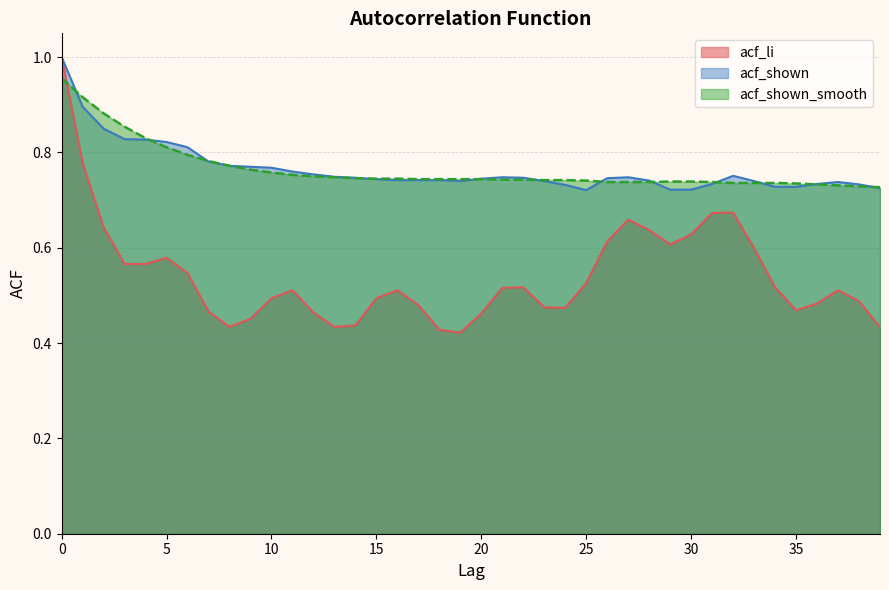

Reading right to left, list all the values displayed in this chart.

acf_li: 39=0.4	38=0.5	37=0.5	36=0.5	35=0.5	34=0.5	33=0.6	32=0.7	31=0.7	30=0.6	29=0.6	28=0.6	27=0.7	26=0.6	25=0.5	24=0.5	23=0.5	22=0.5	21=0.5	20=0.5	19=0.4	18=0.4	17=0.5	16=0.5	15=0.5	14=0.4	13=0.4	12=0.5	11=0.5	10=0.5	9=0.5	8=0.4	7=0.5	6=0.5	5=0.6	4=0.6	3=0.6	2=0.6	1=0.8	0=1.0
acf_shown: 39=0.7	38=0.7	37=0.7	36=0.7	35=0.7	34=0.7	33=0.7	32=0.8	31=0.7	30=0.7	29=0.7	28=0.7	27=0.7	26=0.7	25=0.7	24=0.7	23=0.7	22=0.7	21=0.7	20=0.7	19=0.7	18=0.7	17=0.7	16=0.7	15=0.7	14=0.7	13=0.7	12=0.8	11=0.8	10=0.8	9=0.8	8=0.8	7=0.8	6=0.8	5=0.8	4=0.8	3=0.8	2=0.8	1=0.9	0=1.0
acf_shown_smooth: 39=0.7	38=0.7	37=0.7	36=0.7	35=0.7	34=0.7	33=0.7	32=0.7	31=0.7	30=0.7	29=0.7	28=0.7	27=0.7	26=0.7	25=0.7	24=0.7	23=0.7	22=0.7	21=0.7	20=0.7	19=0.7	18=0.7	17=0.7	16=0.7	15=0.7	14=0.7	13=0.7	12=0.8	11=0.8	10=0.8	9=0.8	8=0.8	7=0.8	6=0.8	5=0.8	4=0.8	3=0.9	2=0.9	1=0.9	0=1.0